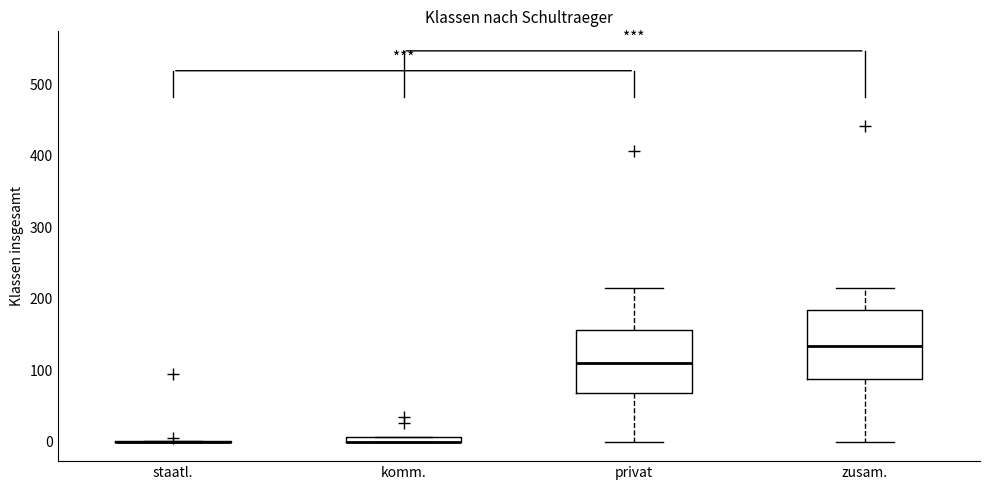

Where is the upper edge of the box for privat on the y-axis? The values are not printed on the chart, so give them approximately, as read against the axis.

160